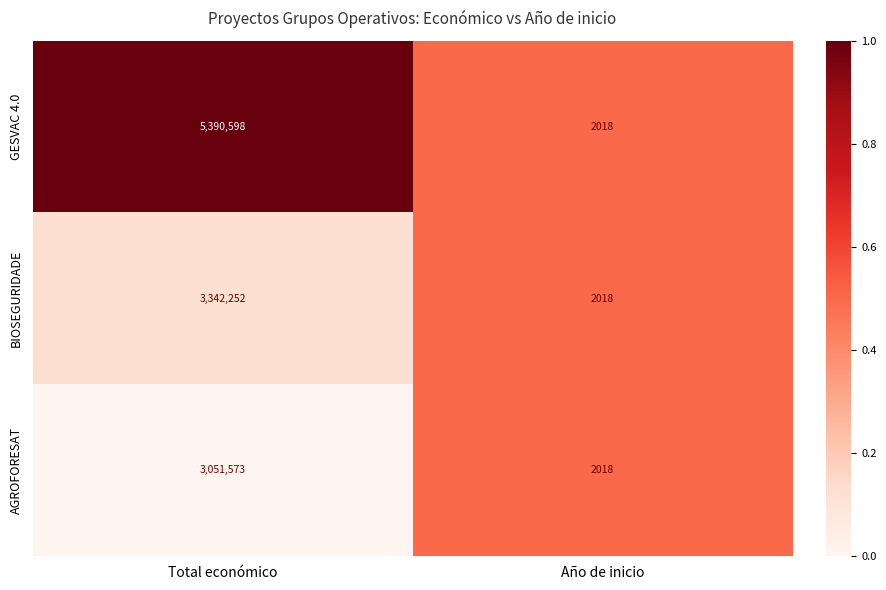

At which label is AGROFORESAT closest to 1526795?

Año de inicio